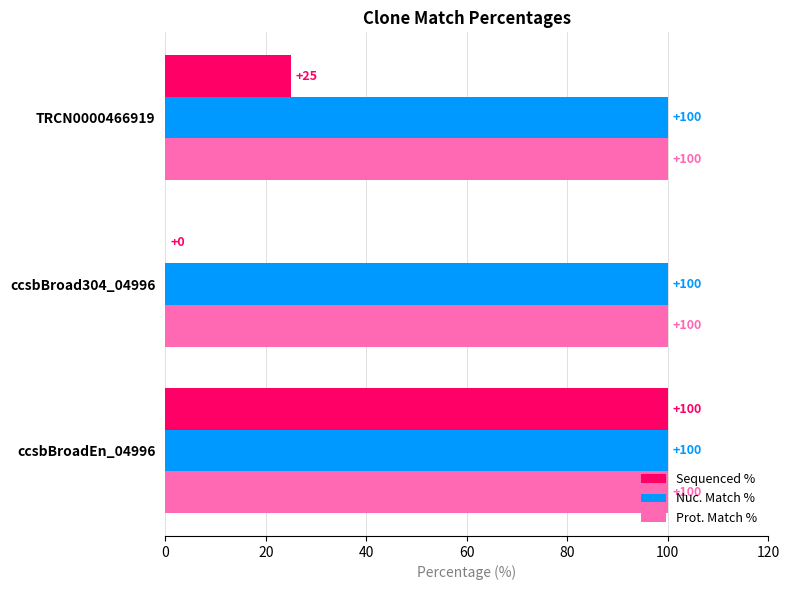

At which category is the sum across all series the highest?

ccsbBroadEn_04996